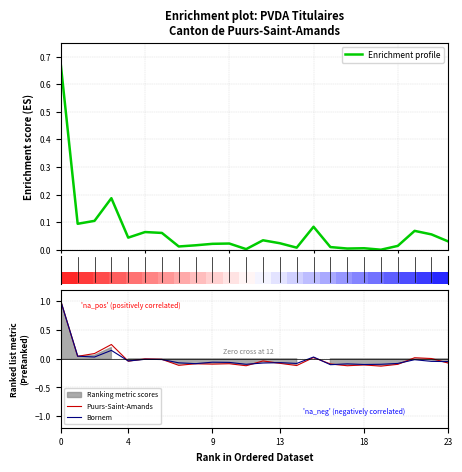

How many positive values does the Bornem series have?

5